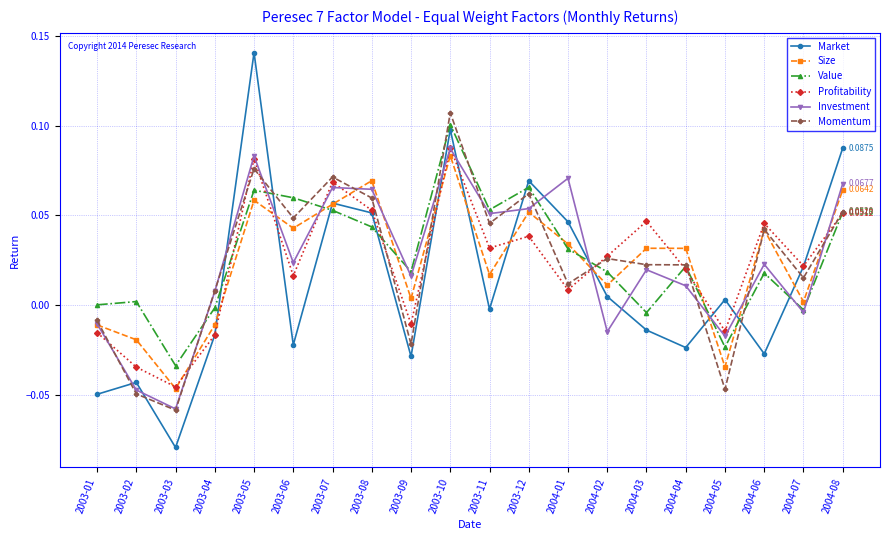

At which category is the sum across all series the highest?

2003-10